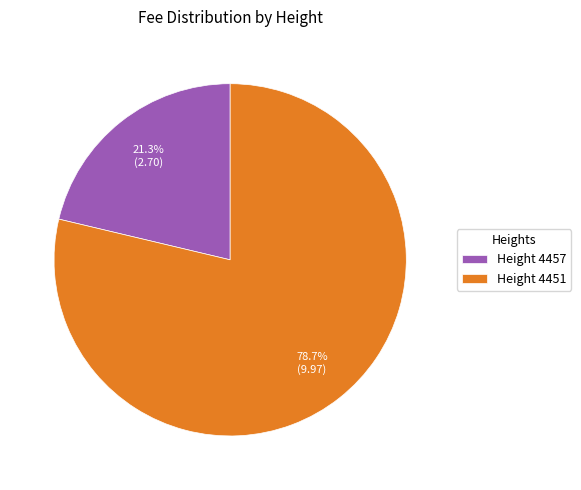

How many segments does this pie chart have?

2